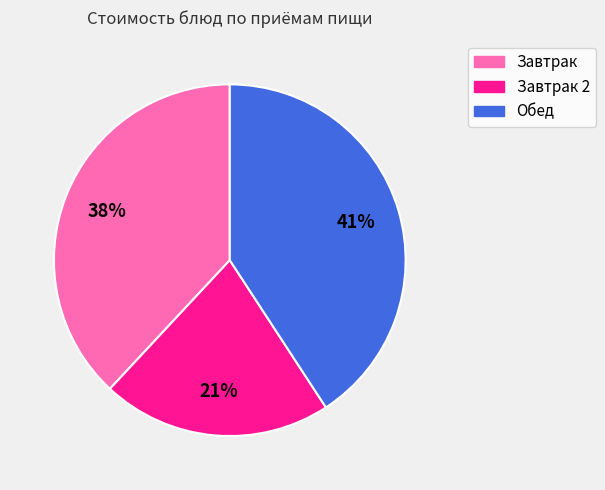

To the nearest percent, what is the difference between the largest and smallest slice percentages?

20%